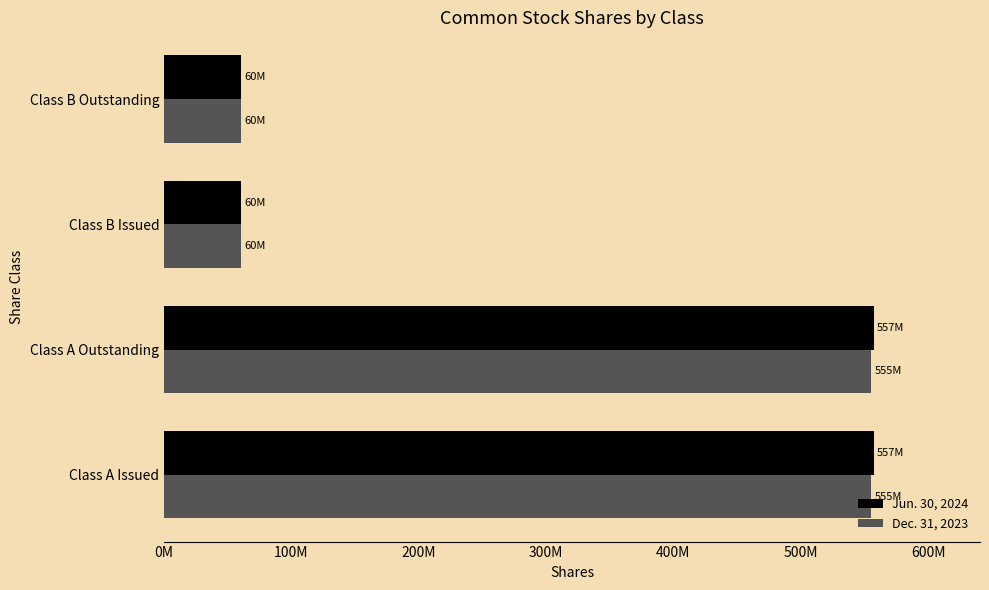

At how many categories does at least one series exceed 499900354?

2